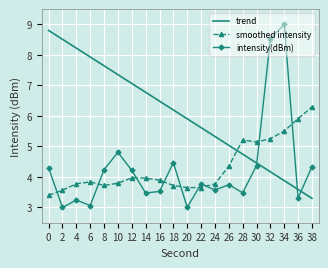

True or false: intensity(dBm) and smoothed intensity cross at least once.

True